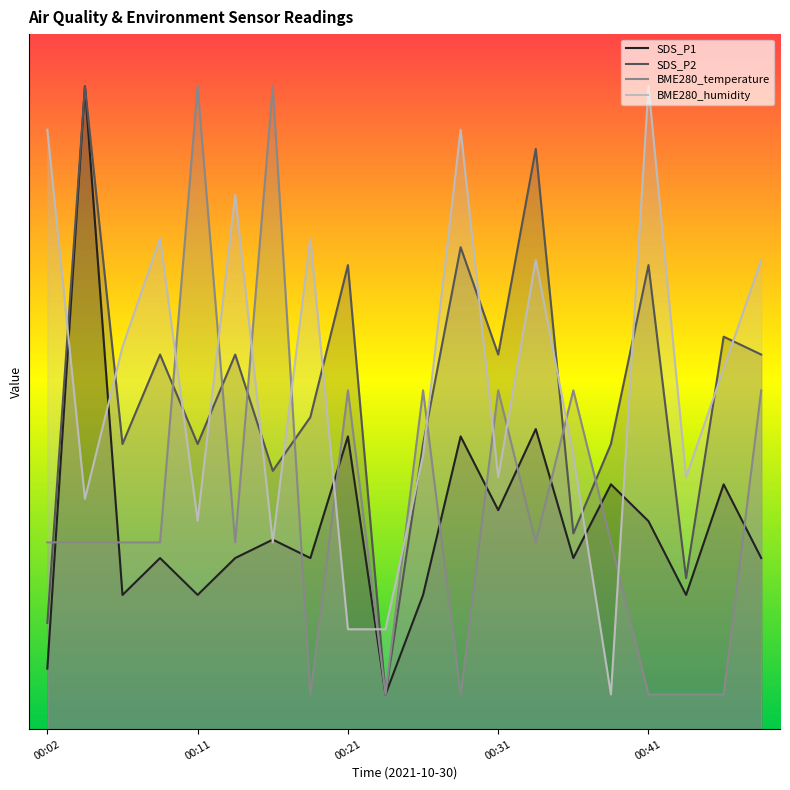

In SDS_P1, how many points are lower than both neighbors (excluding endpoints)?

7